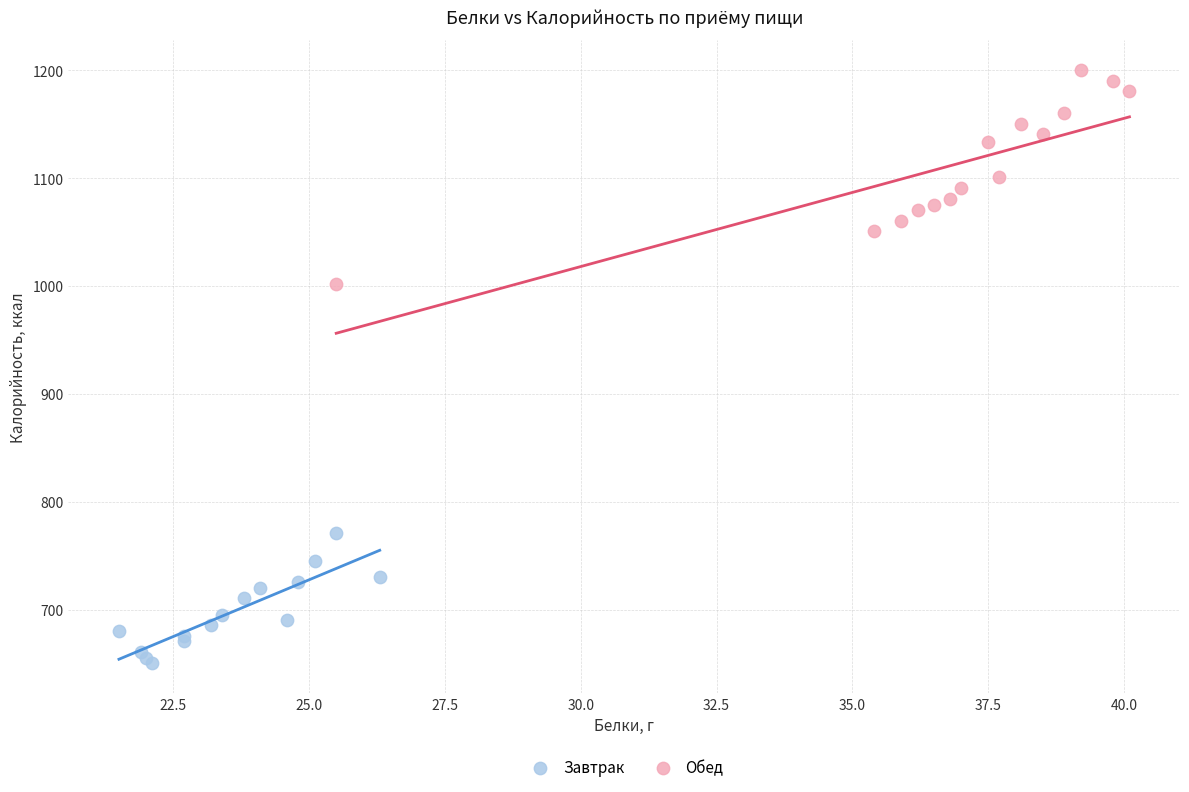

Which series reaches the minimum Y coordinate?

Завтрак